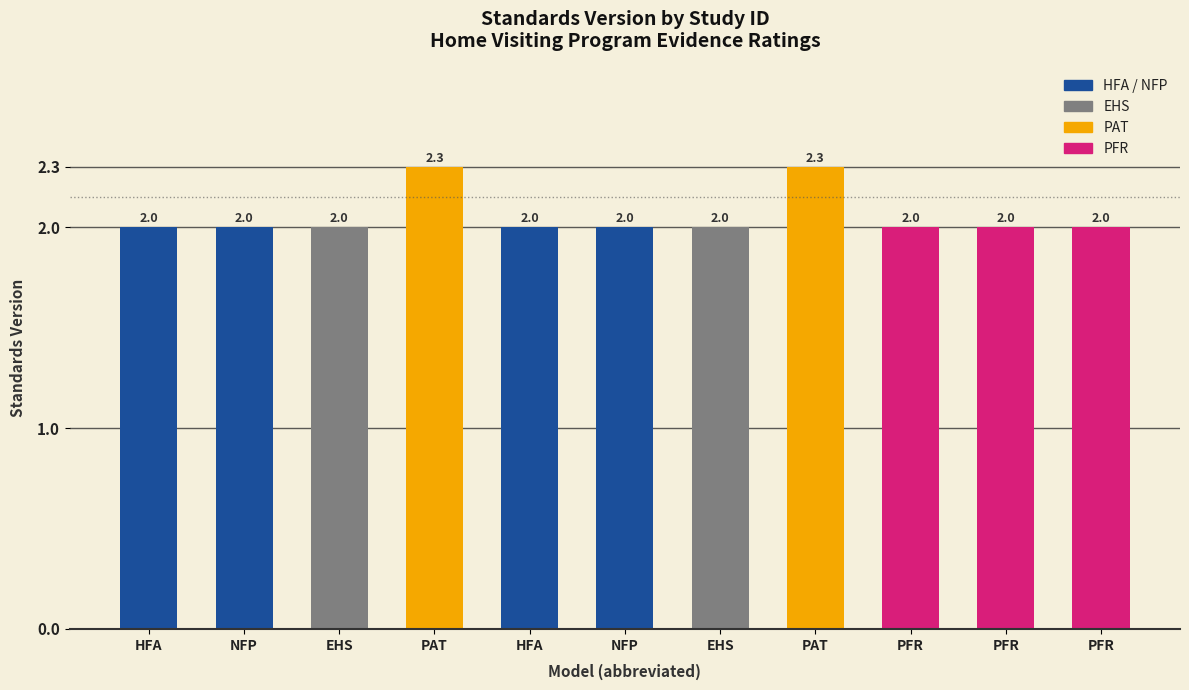

How many bars are there in total?

11